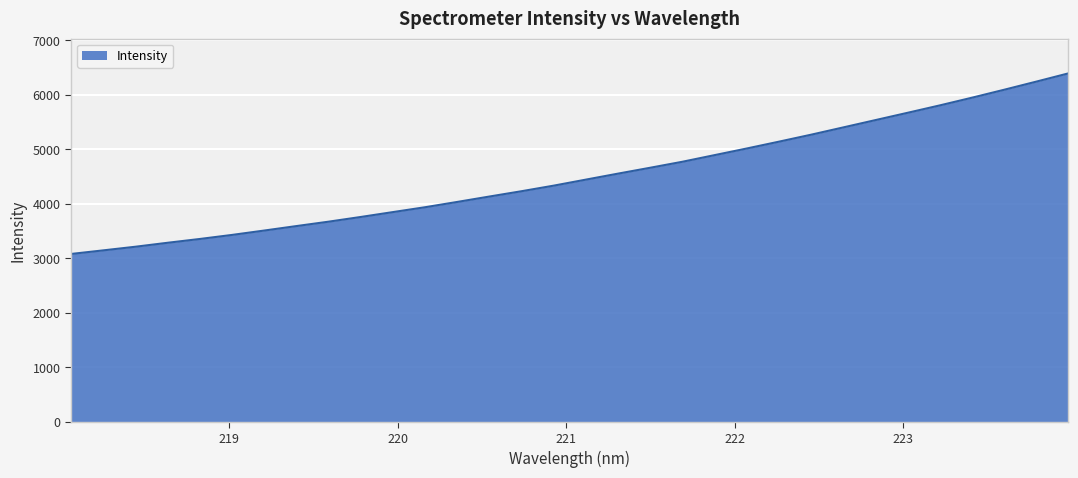

What is the greatest value displayed?

6395.7